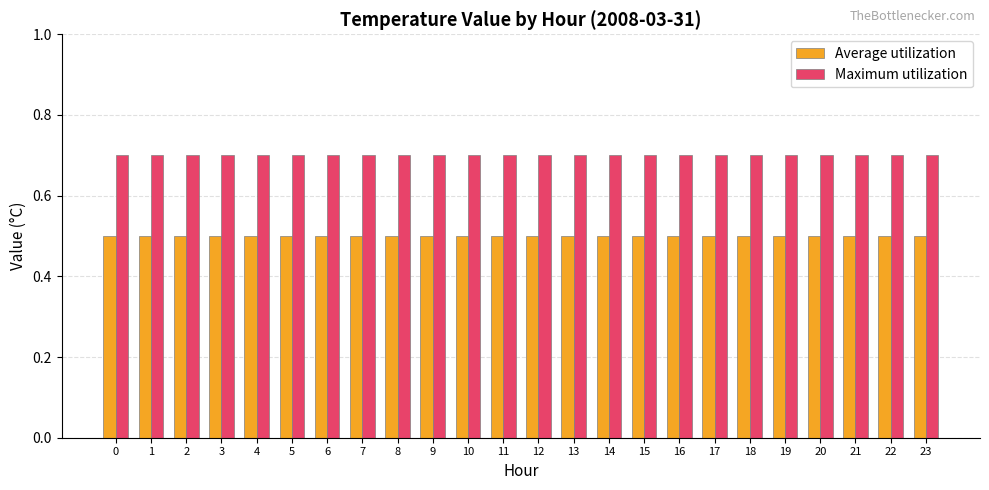

Rank the series at 22 from highest to lowest value.

Maximum utilization, Average utilization